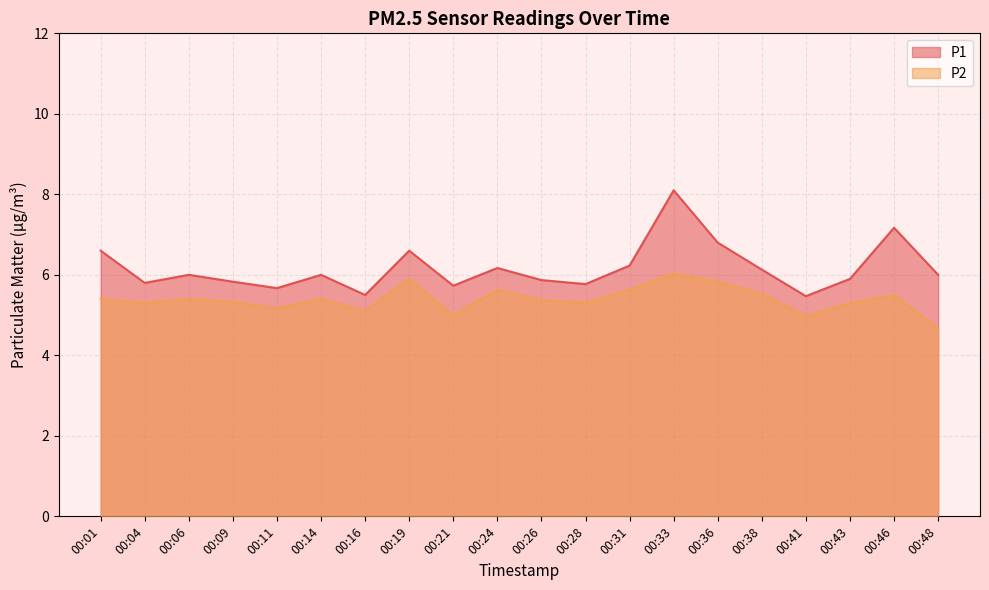

What is the value of the P1 point at the 3rd from the left?

6.0